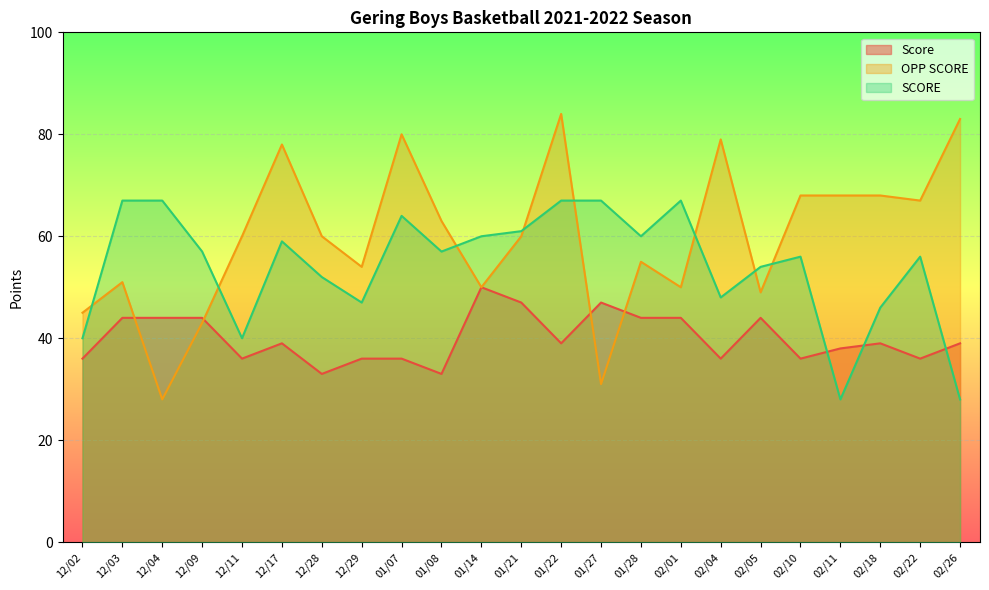

How many interior local peaks does the Score series have?

5